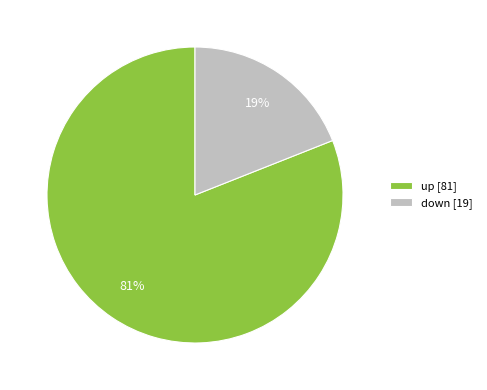

Do down [19] and up [81] together represent more than half of the pie?

Yes